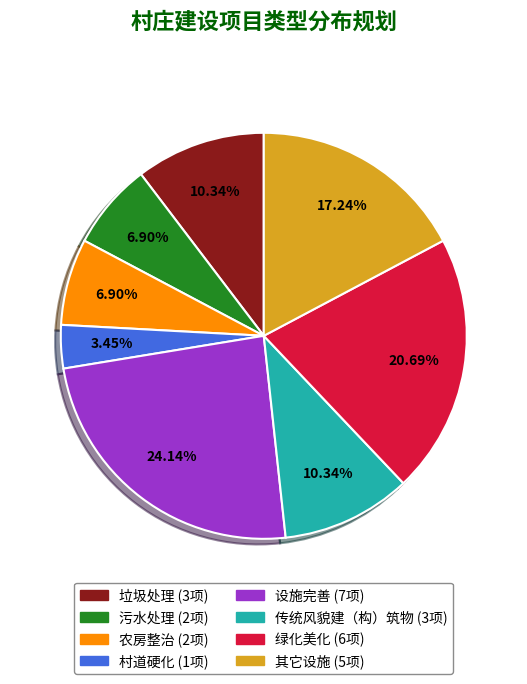

Combined, do 绿化美化 and 农房整治 account for over 50%?

No